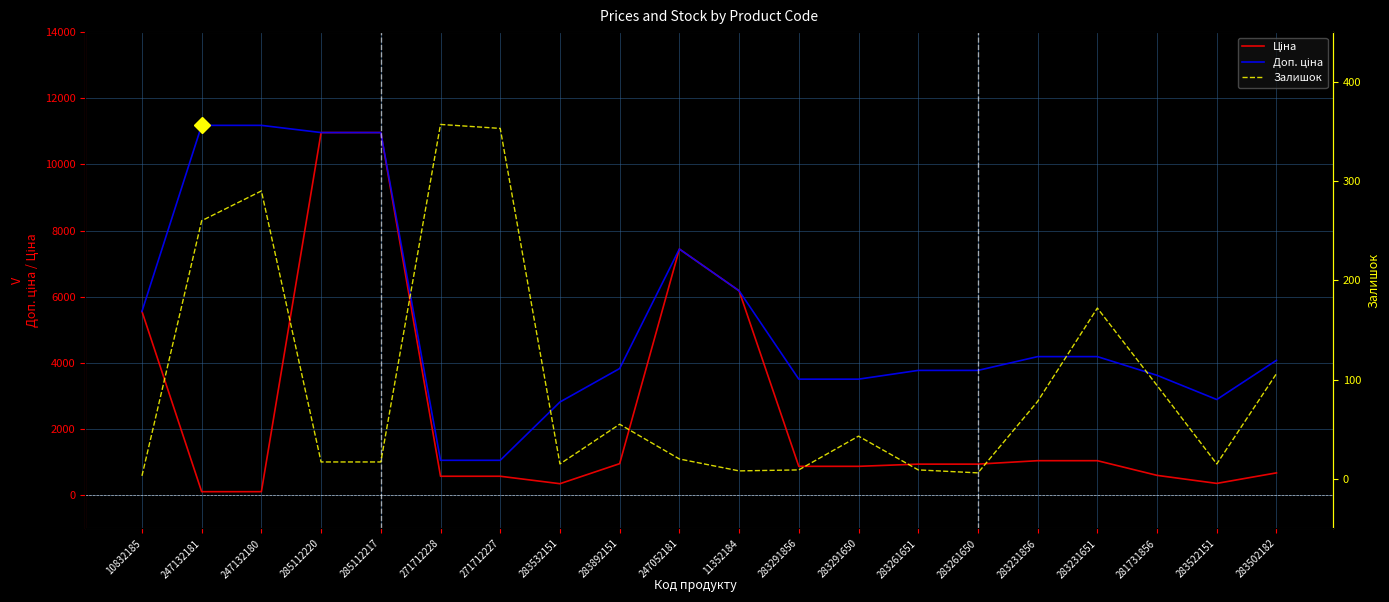

What are all the series names shown in the legend?

Ціна, Доп. ціна, Залишок